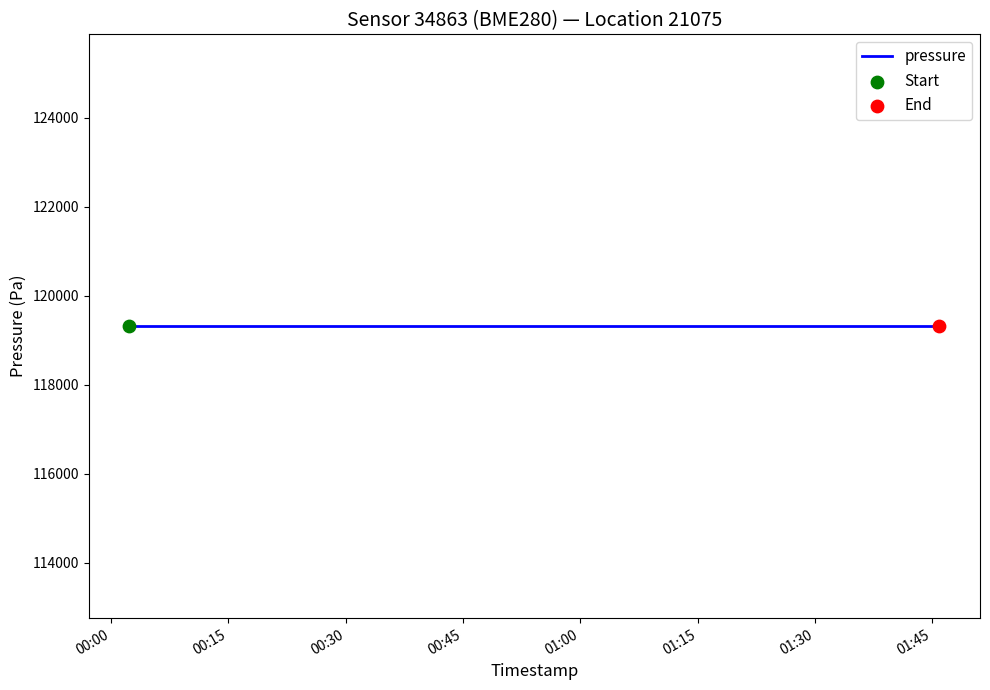

Which series reaches the maximum Y coordinate?

pressure